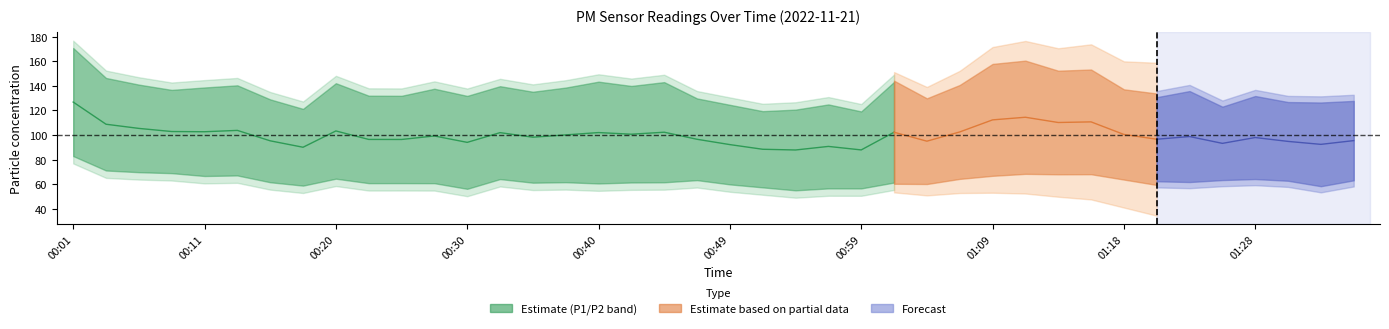

What is the approximate value of P1 at 01:26?

123.0